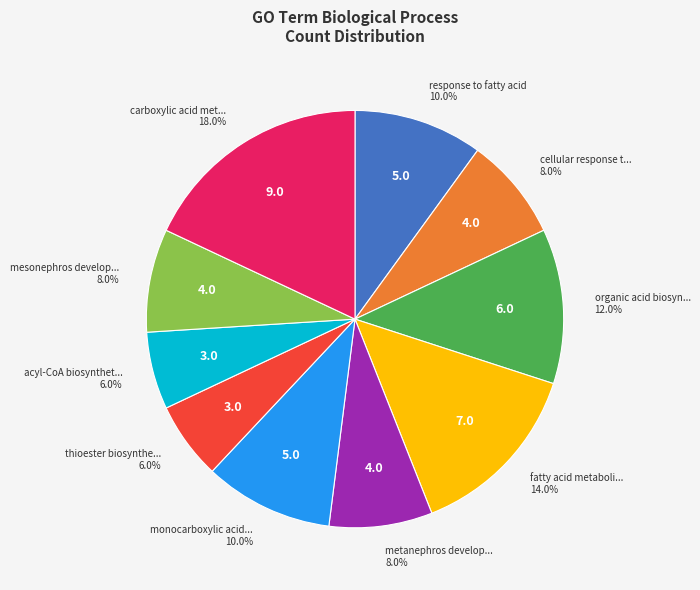

Does any single category account for the majority?

No